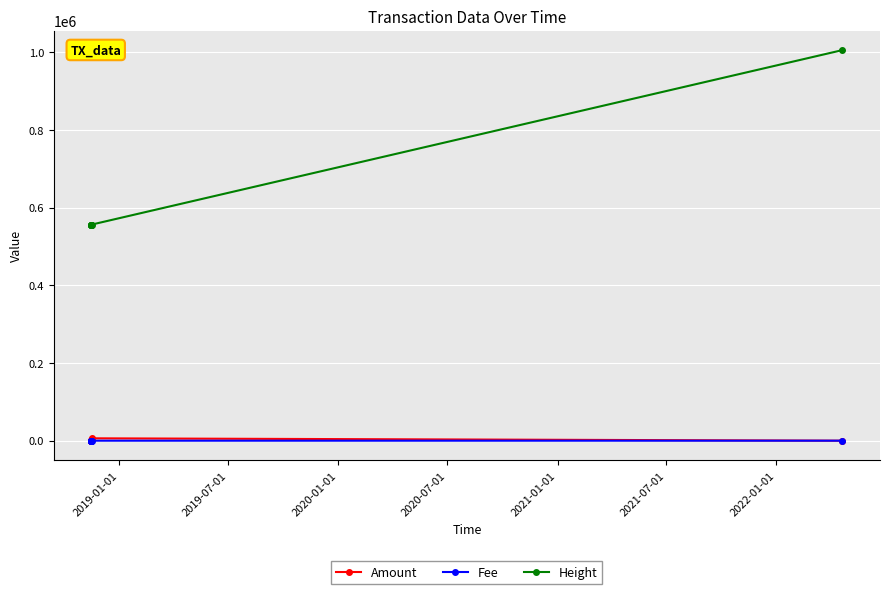

Which series has the largest total across all categories?

Height